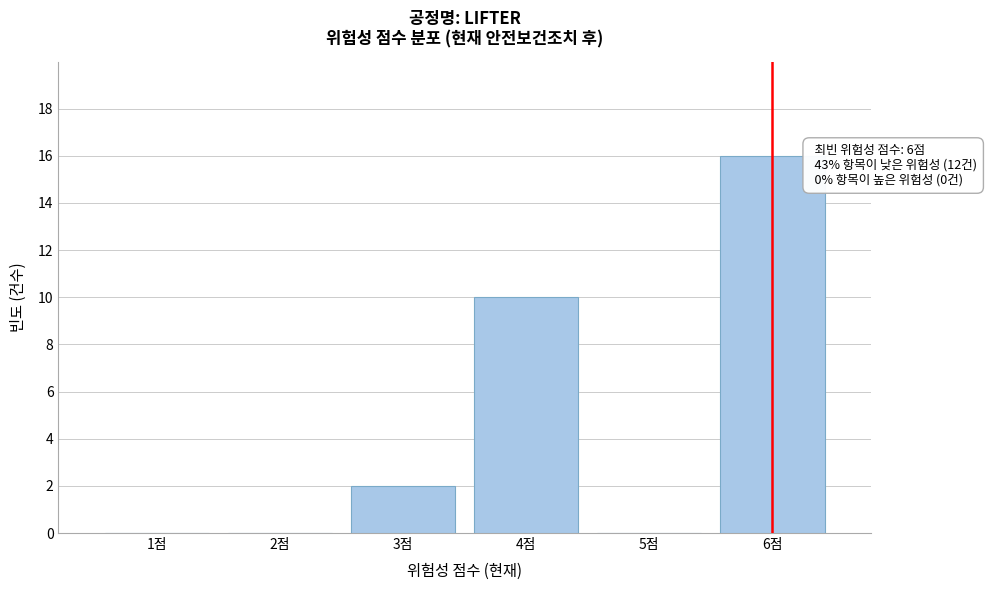

Reading left to right, extract all data points from this chart.

1점=0	2점=0	3점=2	4점=10	5점=0	6점=16